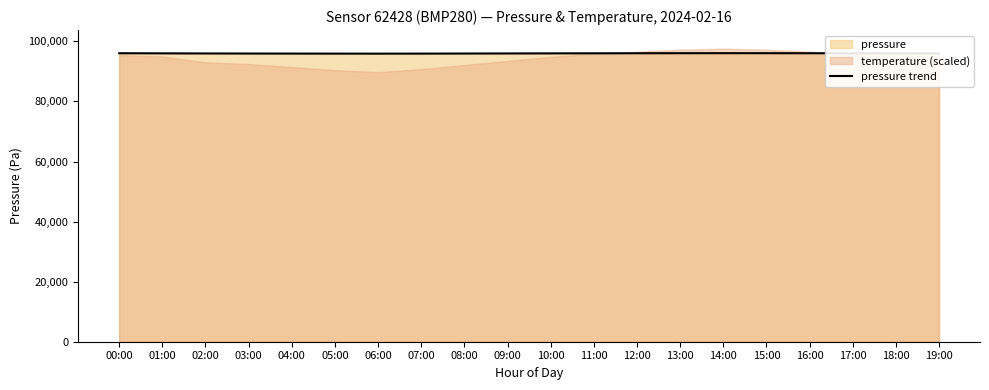

True or false: there are more than 0 points higher than both neighbors.

True